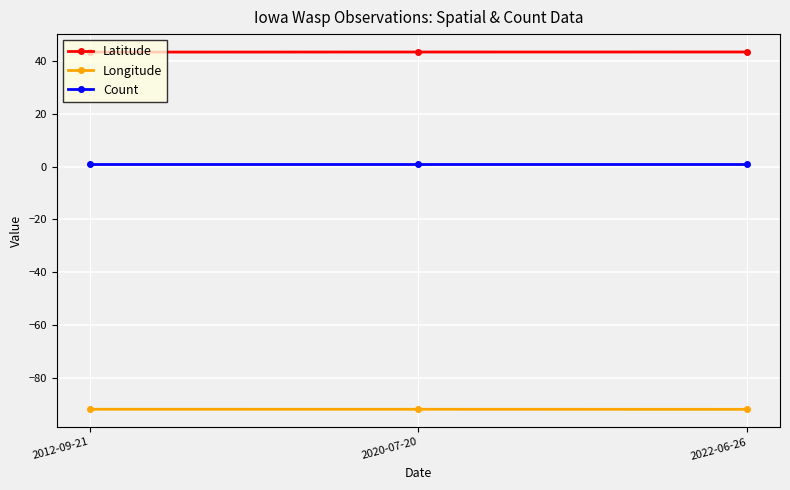

How many lines are shown in the chart?

3